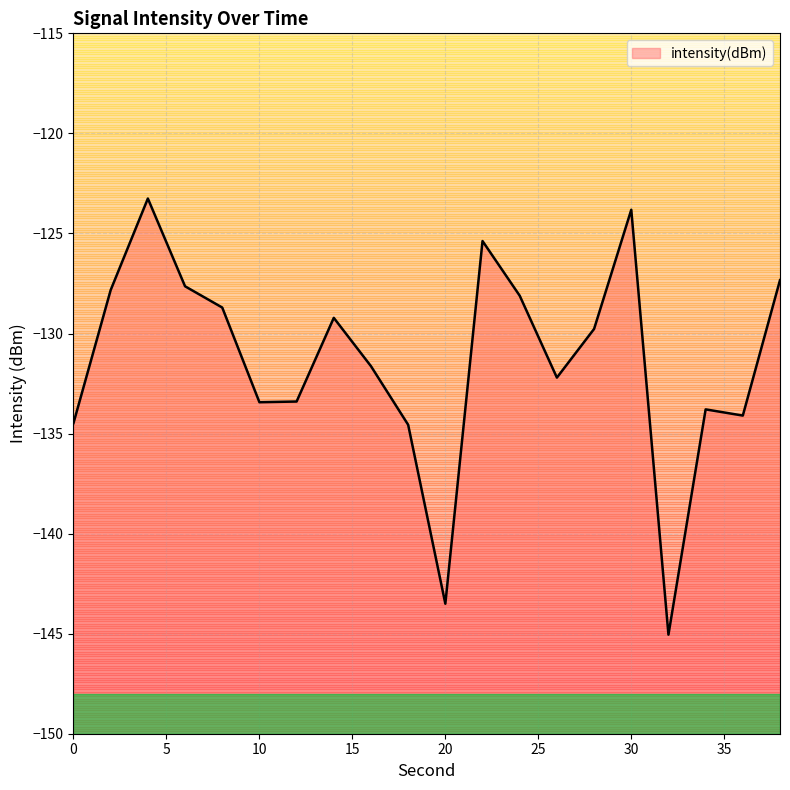

Is it true that the value at 34 is -133.8?

True